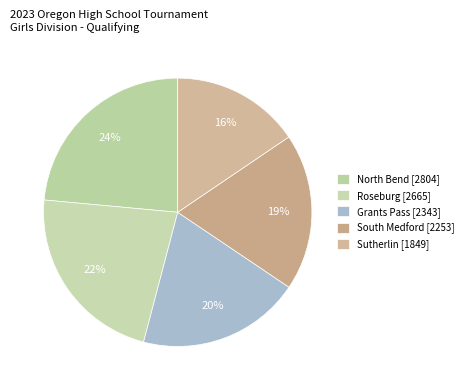

To the nearest percent, what is the combined percentage of Grants Pass and North Bend?

43%